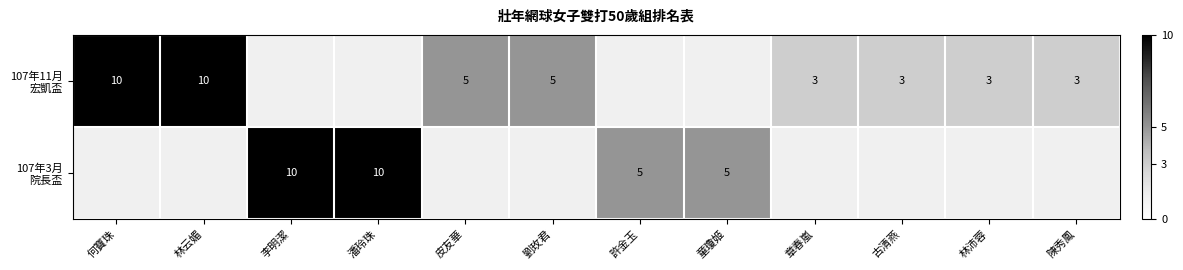

Which series has the widest spread of values?

107年11月 宏凱盃